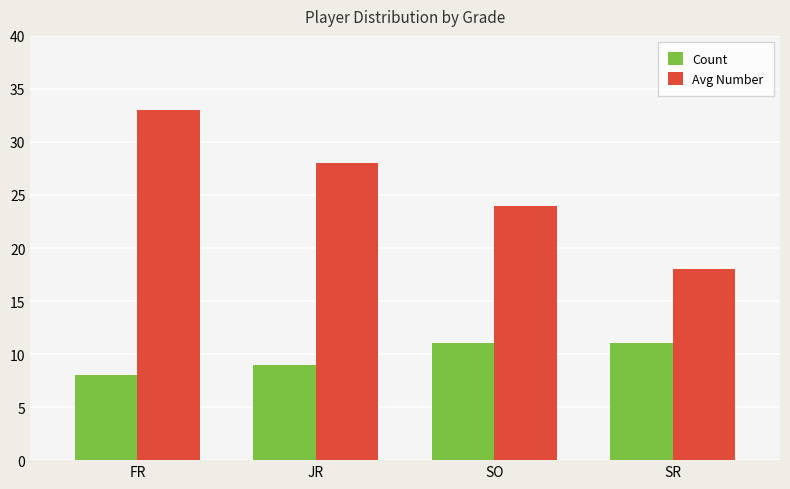

How many categories are shown in the chart?

4